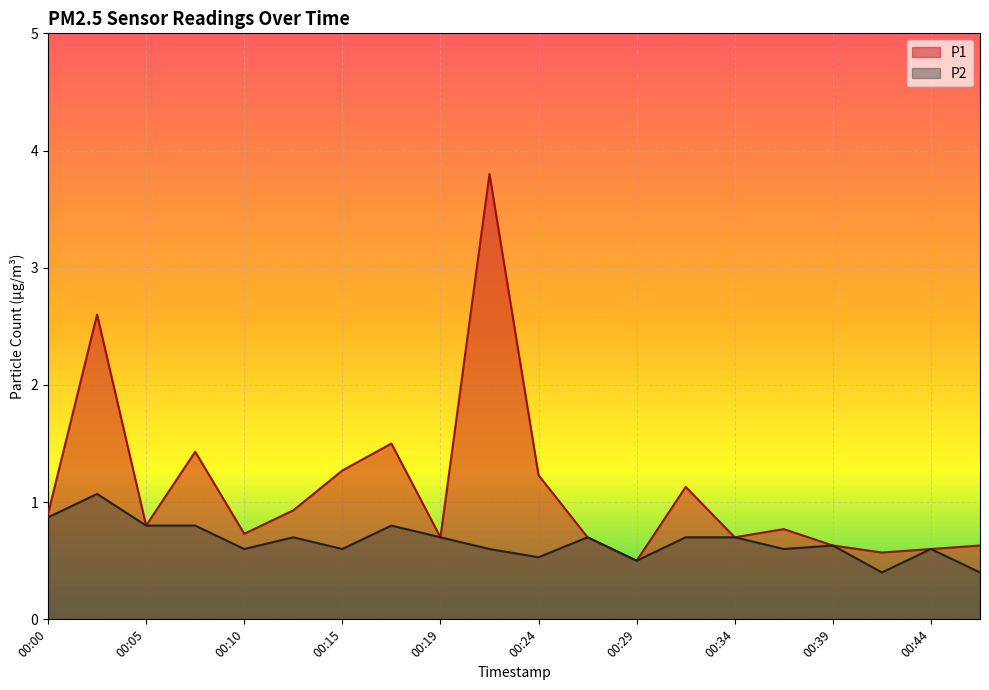

Where is the first local maximum for P1?

00:02